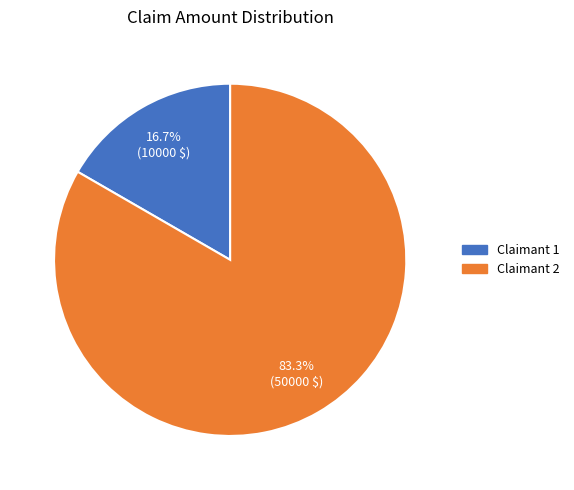

Approximately how many times larger is the value at Claimant 2 compared to Claimant 1?

5.0